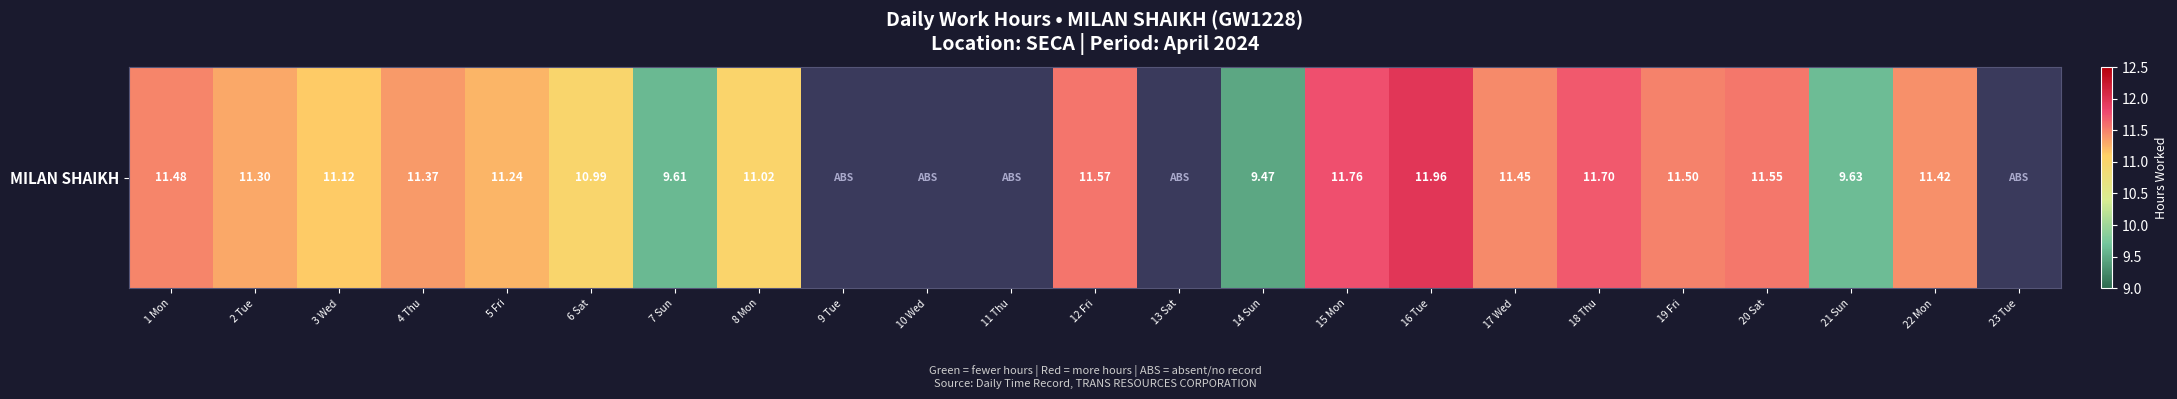

How many positive values are there?

18